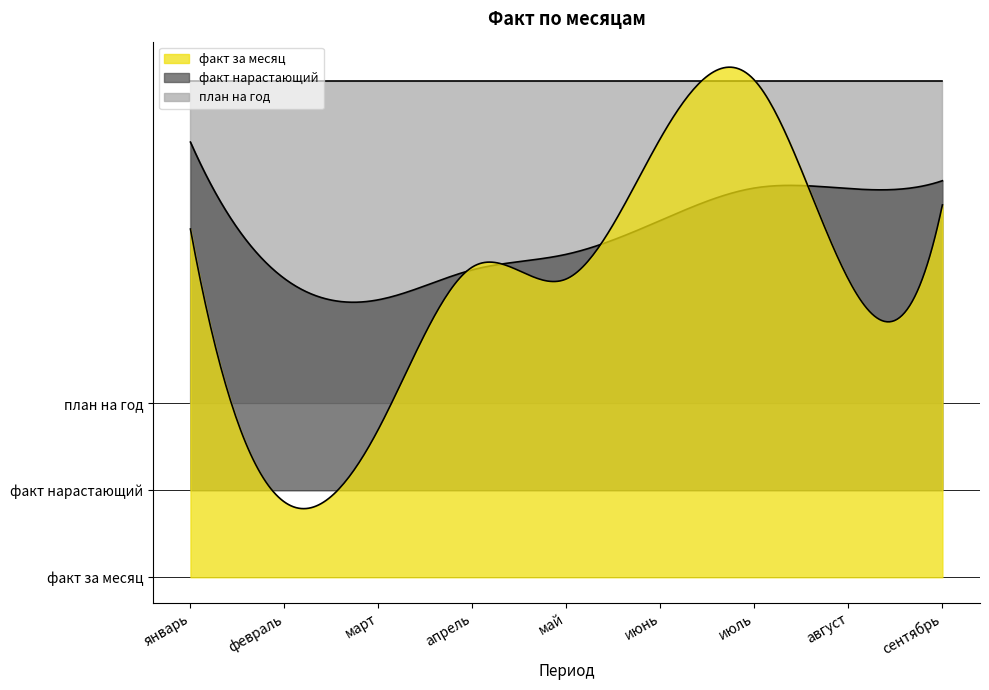

True or false: факт за месяц has a value of 306.7 at март.

True